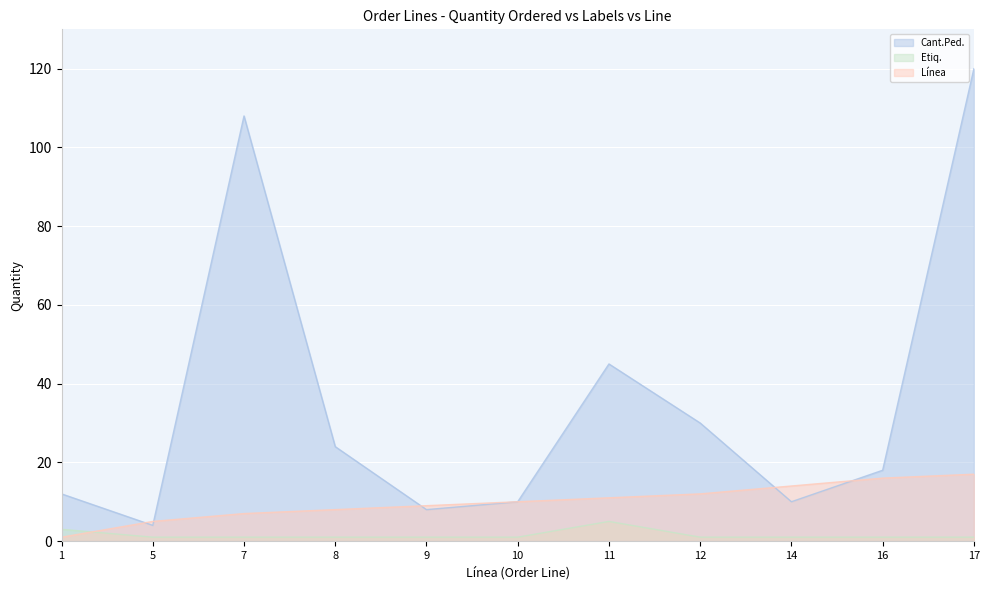

Which label corresponds to the smallest value in the chart?

5